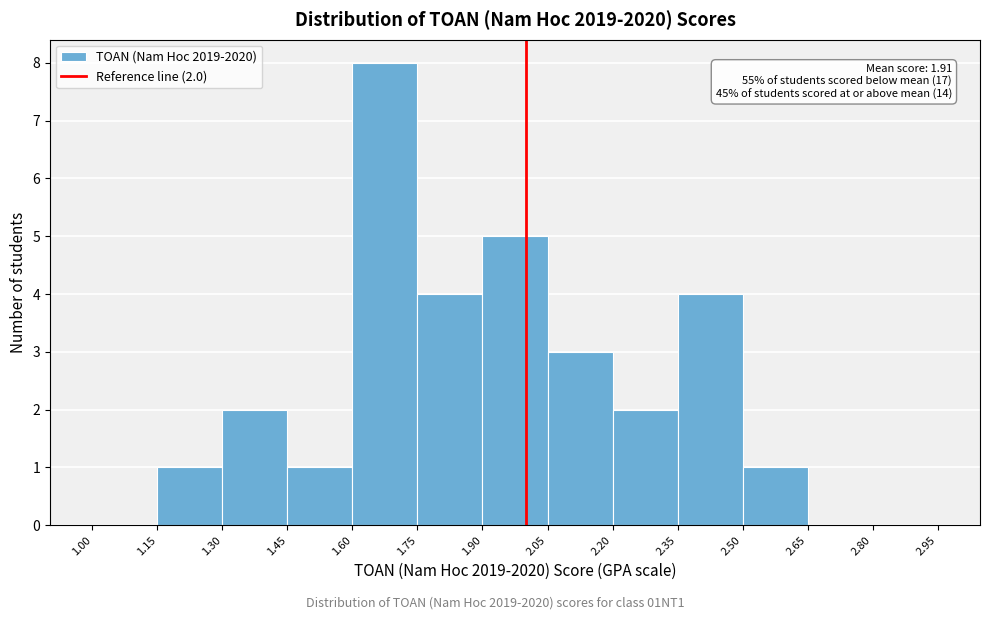

Which range on the x-axis has the tallest bar?

1.60 to 1.75